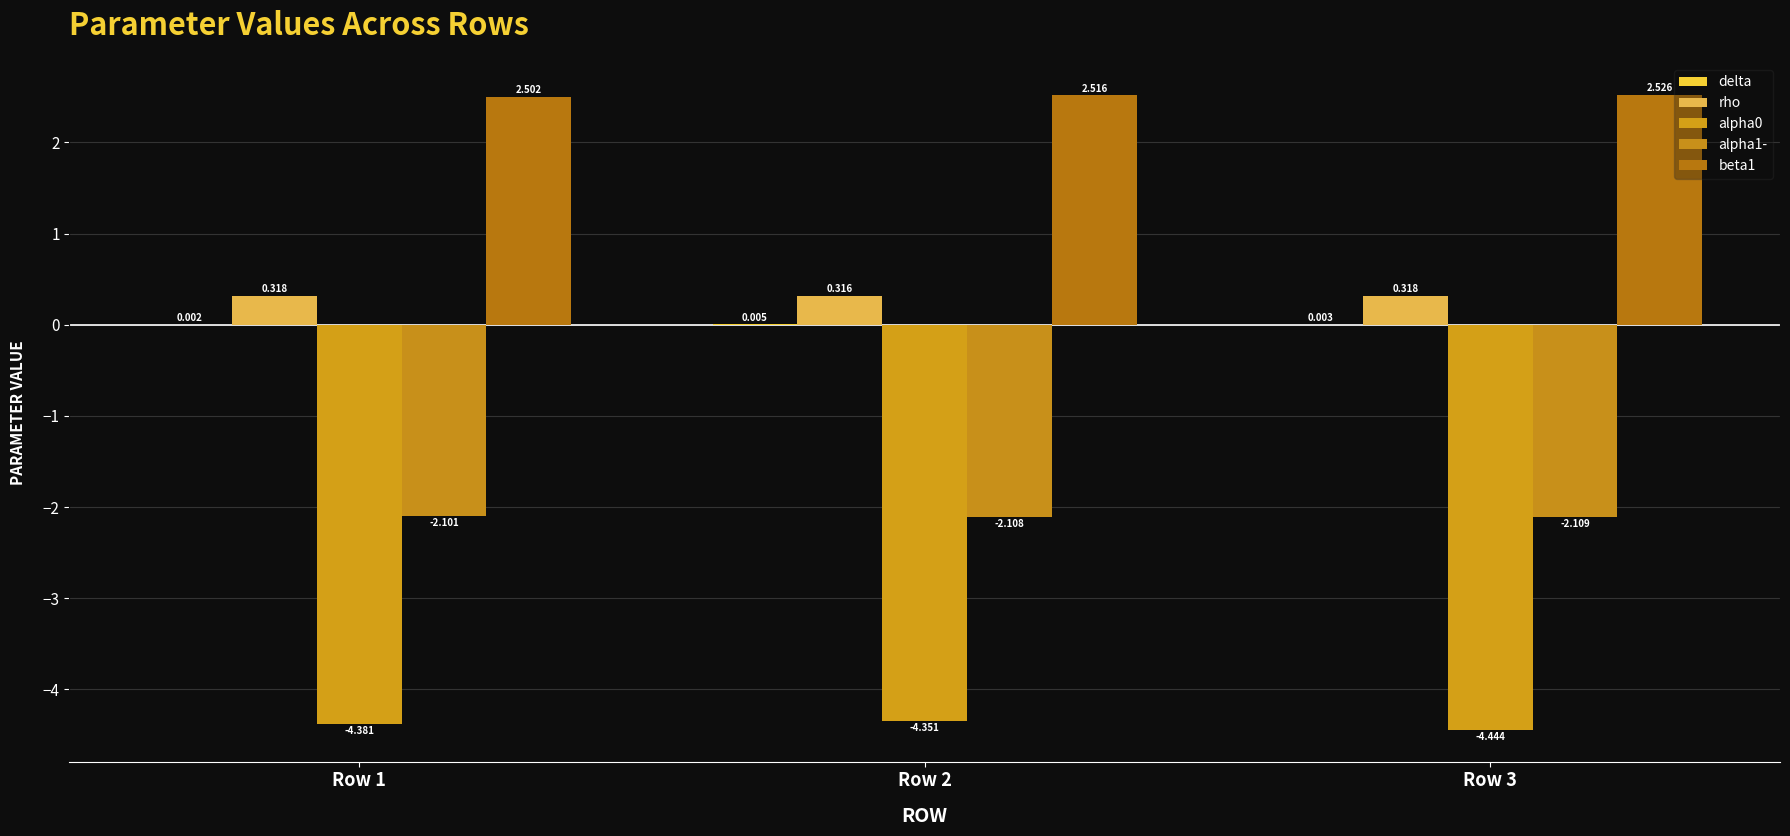

How many distinct data groups are displayed?

5